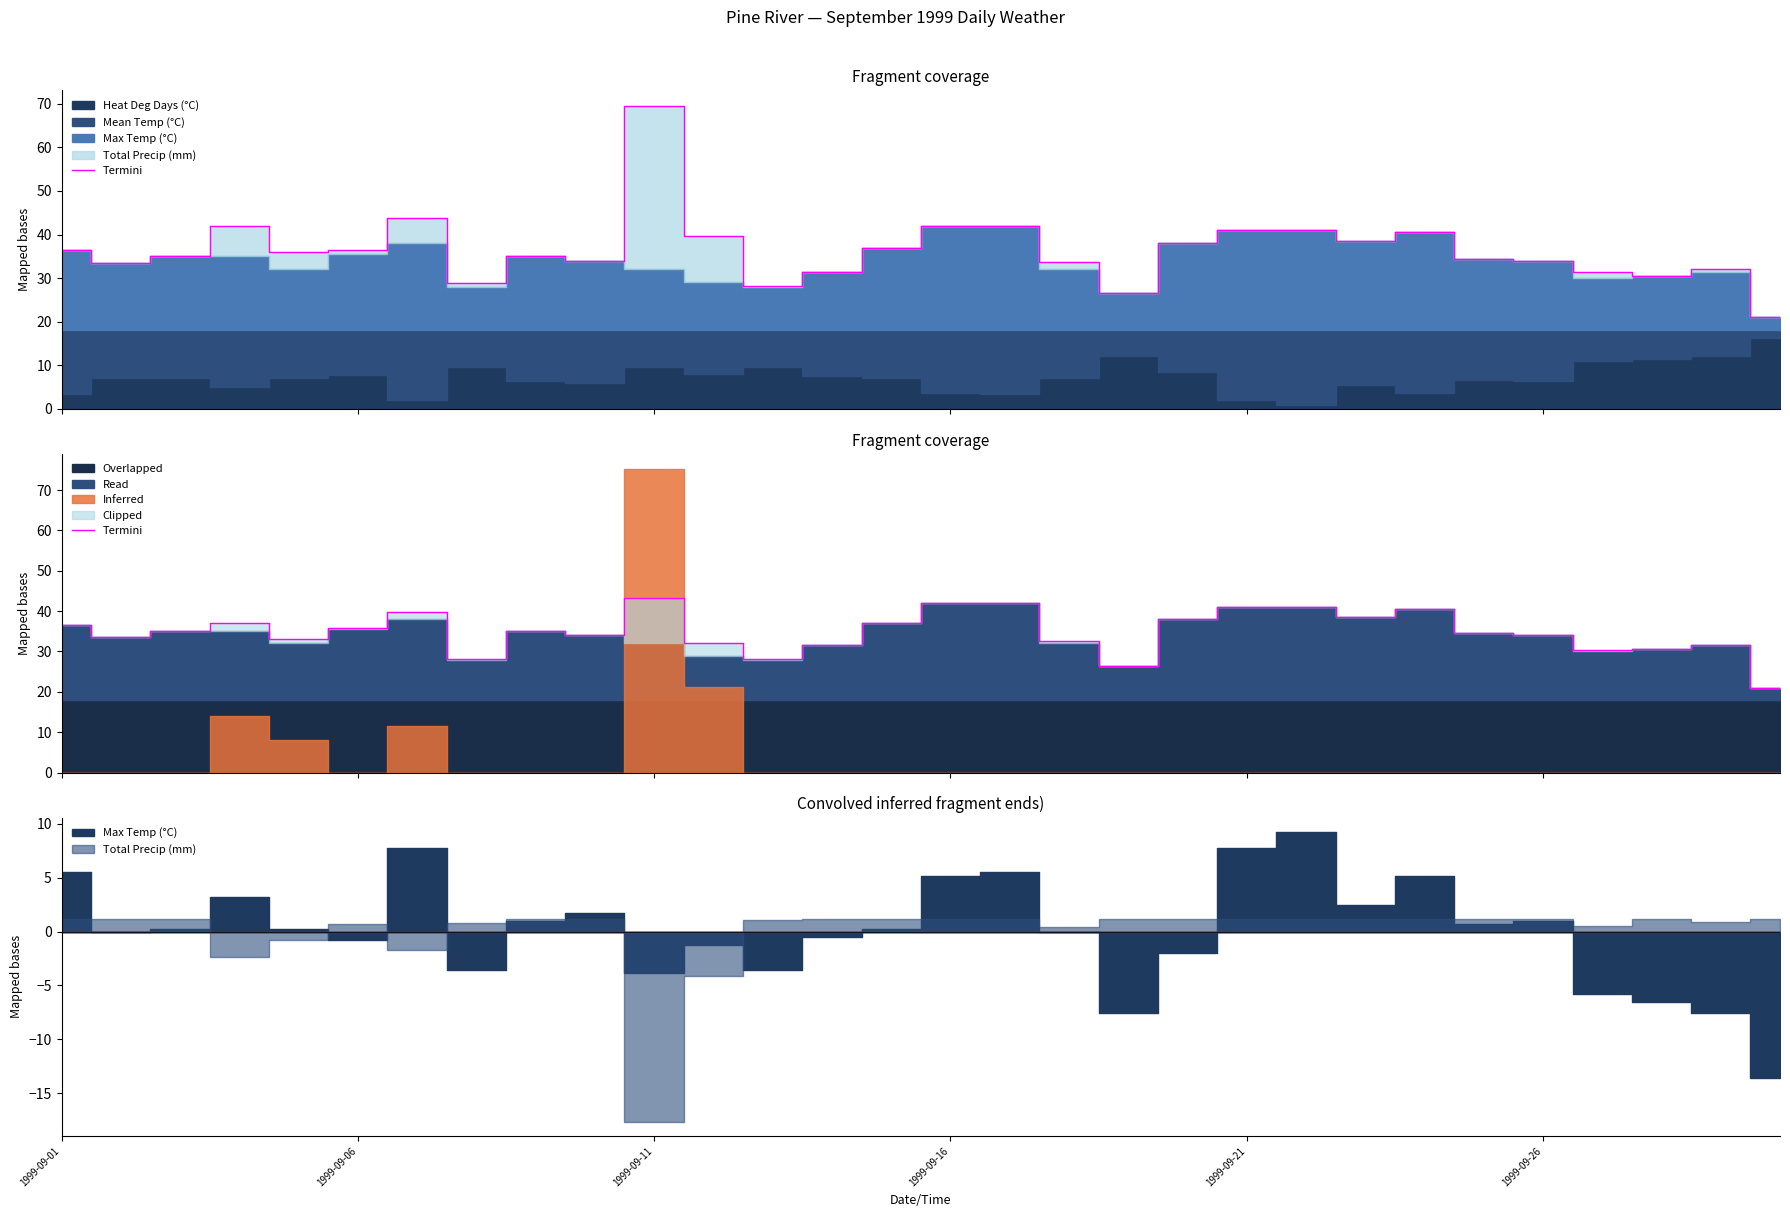

What is the value of the 26th point from the left?

34.0